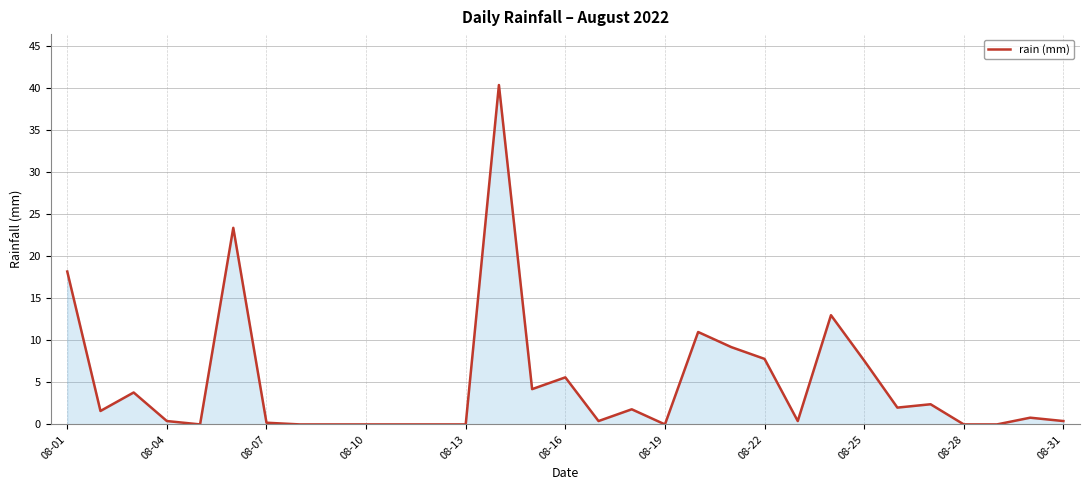

Where is the data nearest to the value 20?

08-01